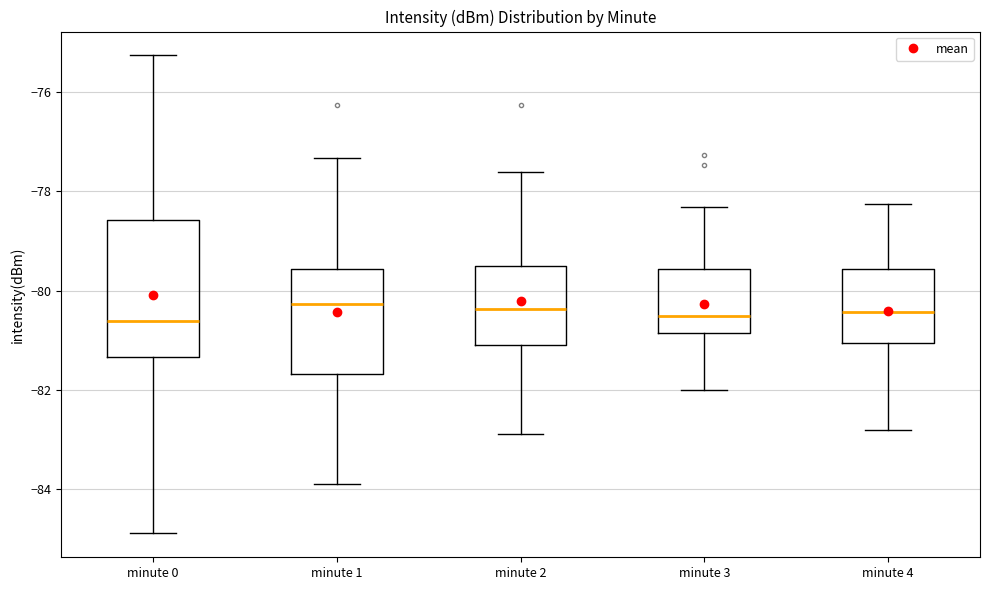

Reading left to right, read every box against the y-axis: the position of its median line, the range the box covers, and the ends of its whiskers. The values are not printed on the chart, so give them approximately, as read against the axis.

minute 0: median -80.6, box -81.4 to -78.6, whiskers -84.8 to -75.2
minute 1: median -80.2, box -81.6 to -79.6, whiskers -83.8 to -77.4
minute 2: median -80.4, box -81.0 to -79.6, whiskers -82.8 to -77.6
minute 3: median -80.6, box -80.8 to -79.6, whiskers -82.0 to -78.4
minute 4: median -80.4, box -81.0 to -79.6, whiskers -82.8 to -78.2